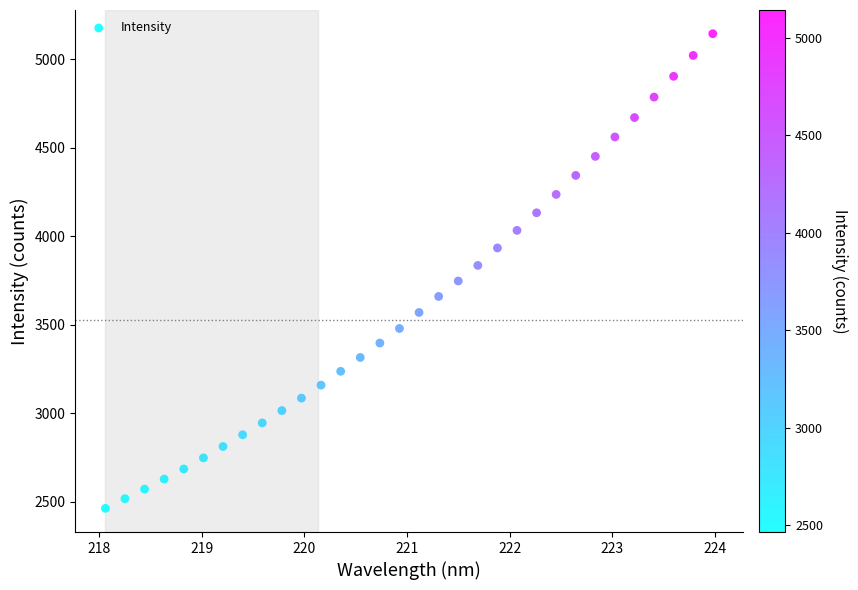

What is the range of Y values (max minus min)?

2680.1